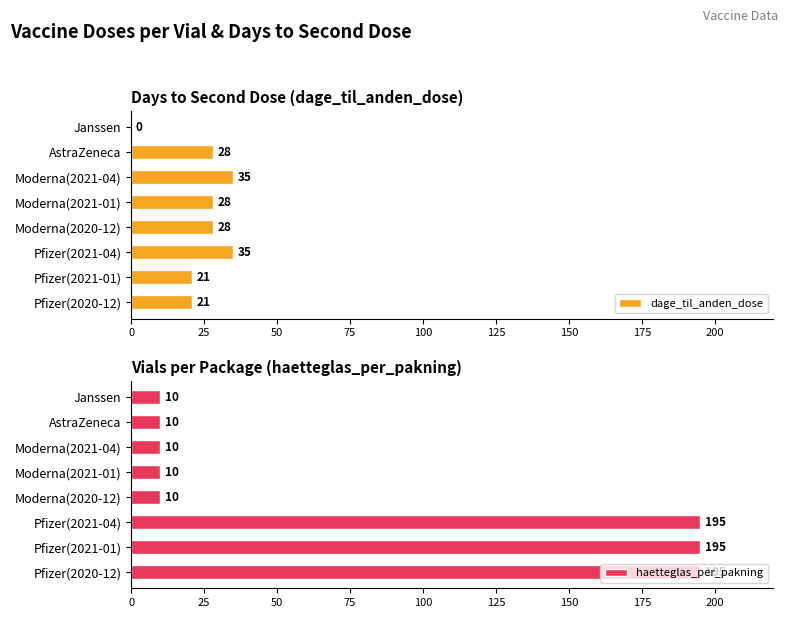

True or false: dage_til_anden_dose has a value of -23 at Janssen.

False